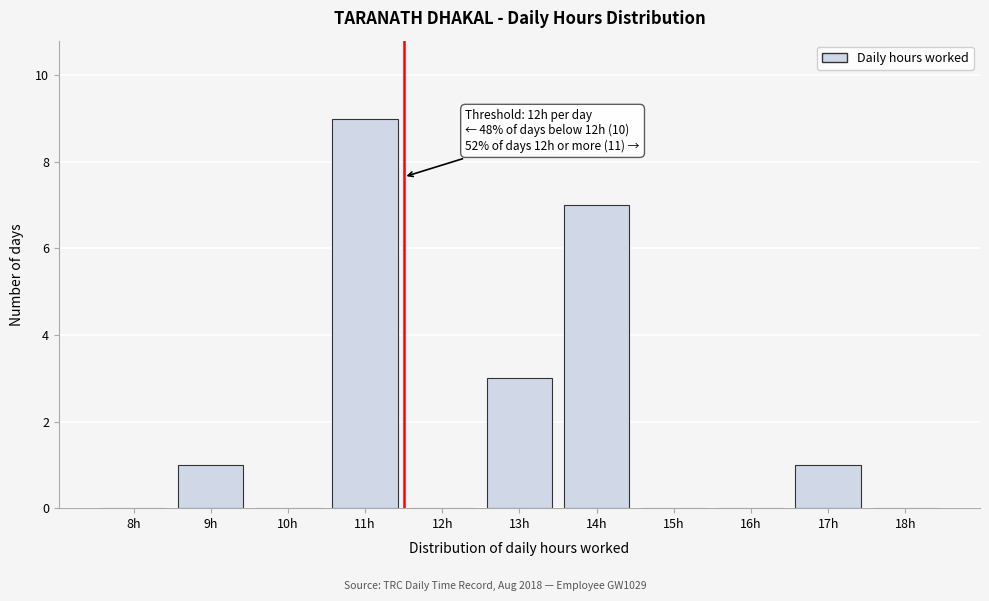

Reading right to left, transcribe all the data shown in this chart.

18h=0	17h=1	16h=0	15h=0	14h=7	13h=3	12h=0	11h=9	10h=0	9h=1	8h=0